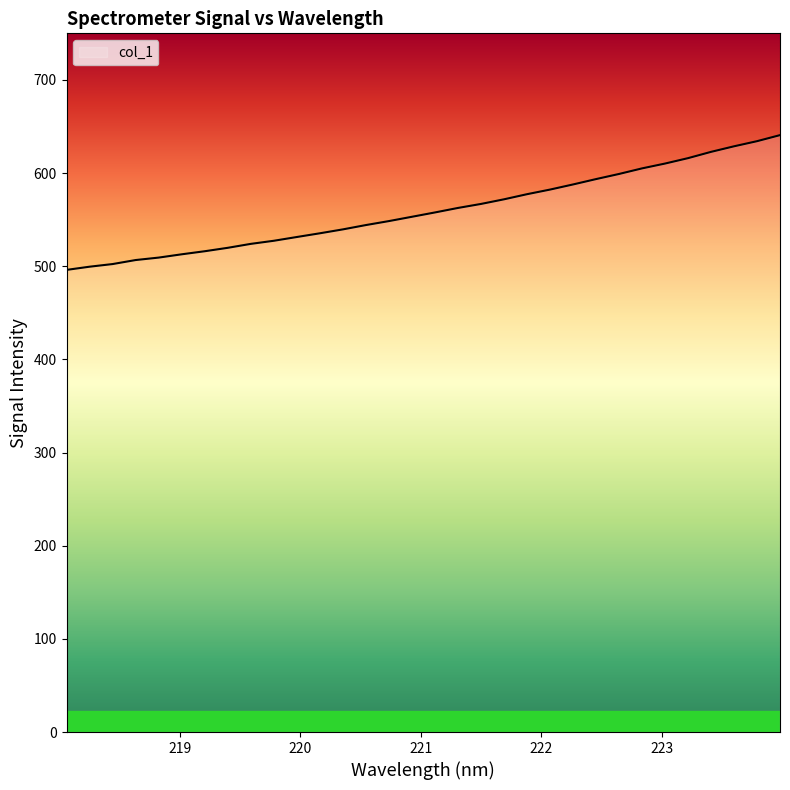

What is the difference between the maximum and minimum values?

144.7